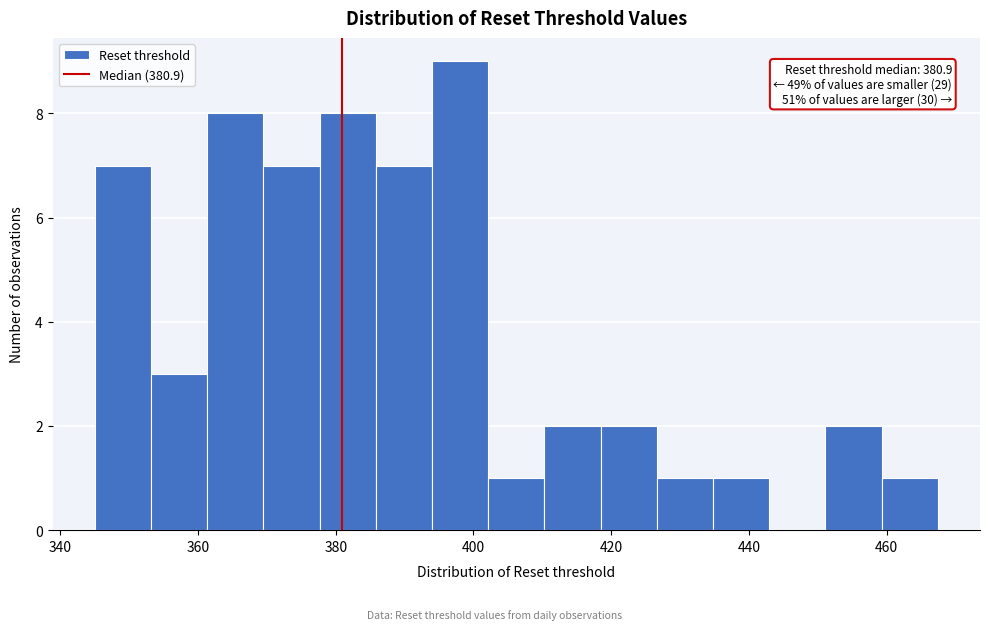

Which range on the x-axis has the tallest bar?

394 to 402